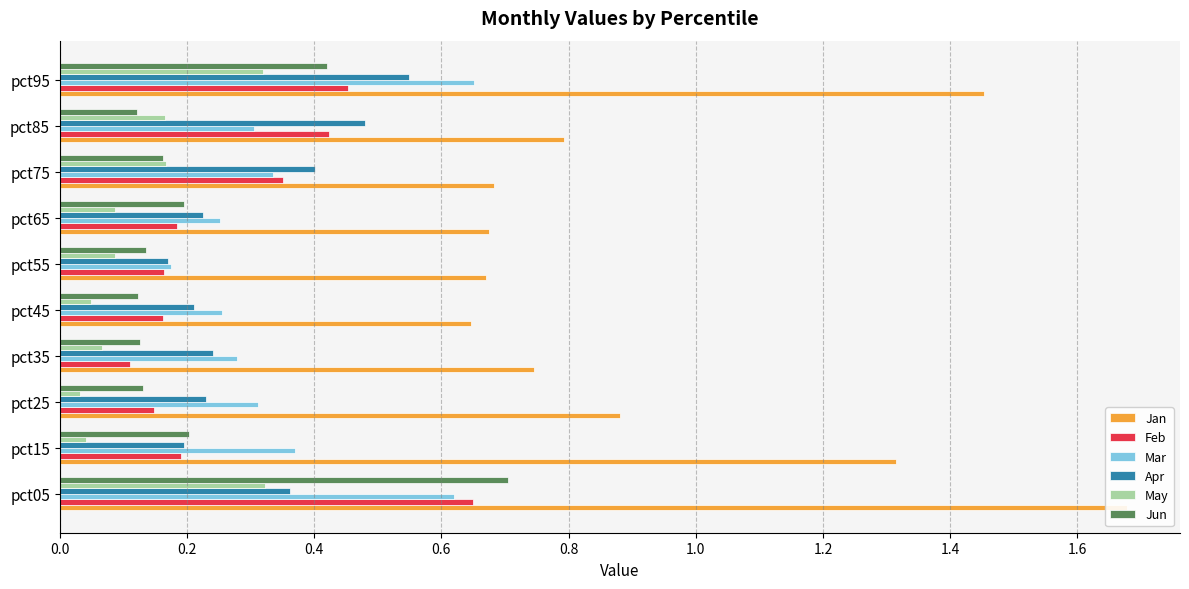

What is the highest value of the Feb series?

0.6